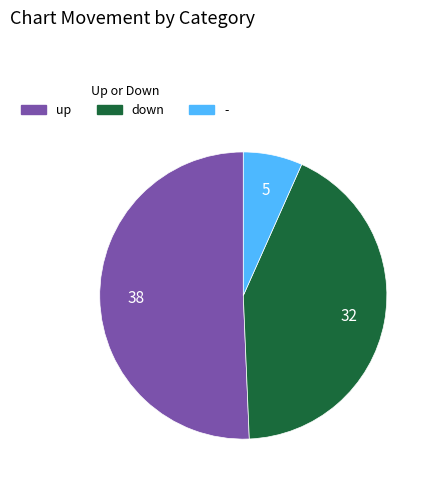

Which slice is the smallest?

-